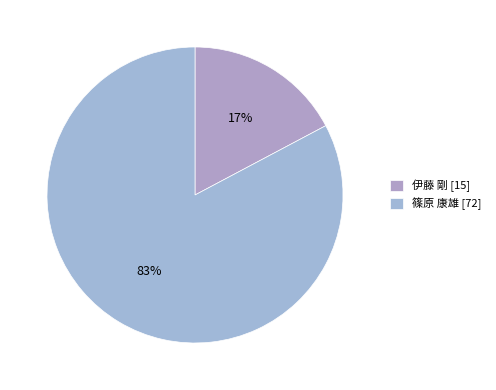

How many segments does this pie chart have?

2